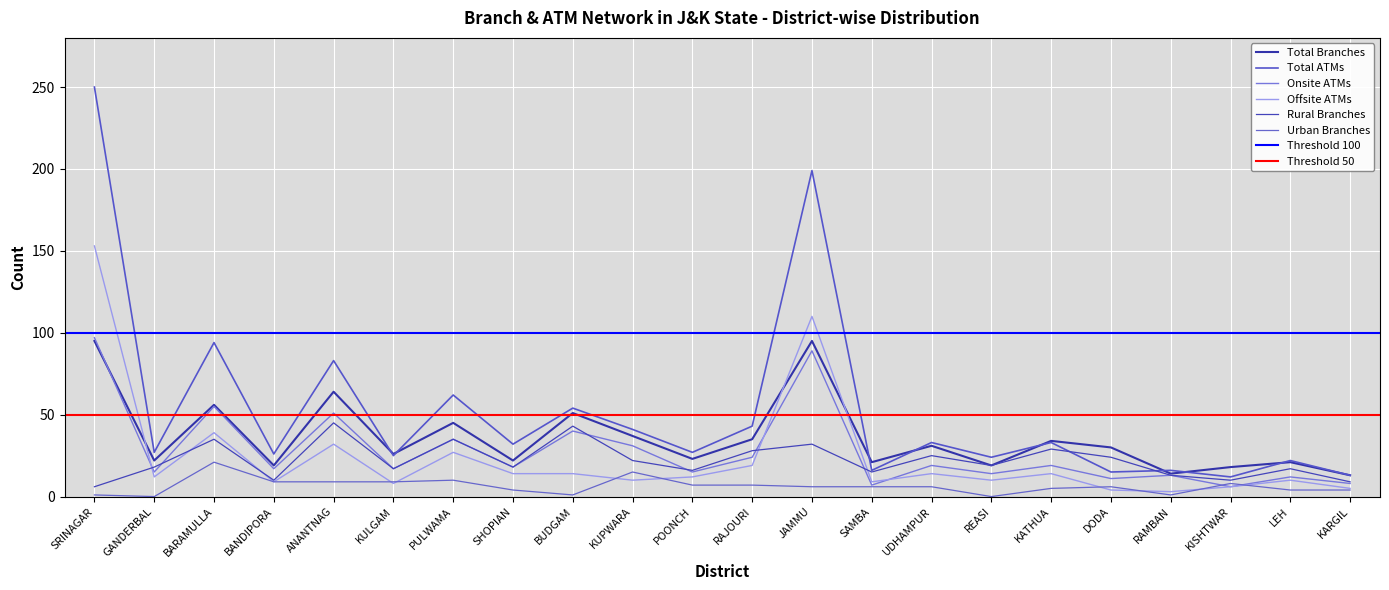

True or false: Total ATMs has a value of 12 at KISHTWAR.

True